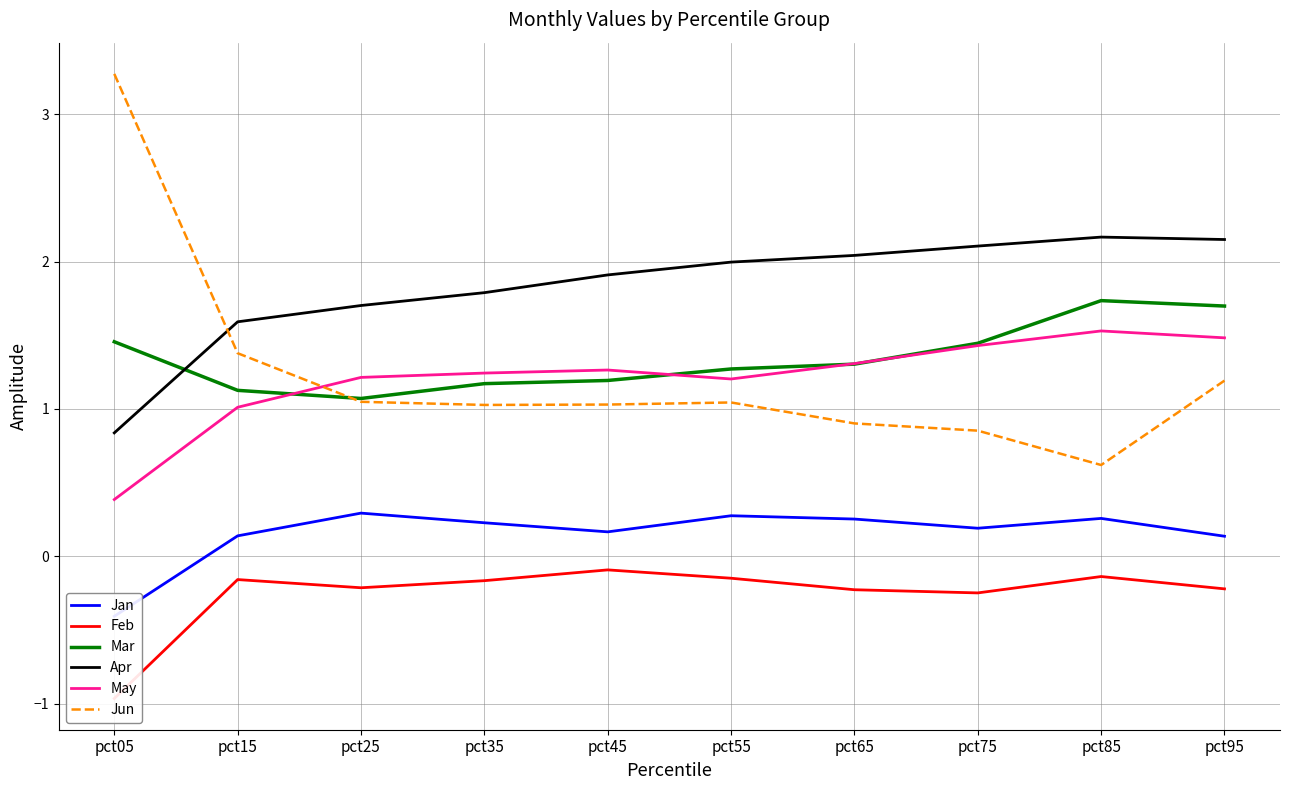

What is the highest value of the Feb series?

-0.1